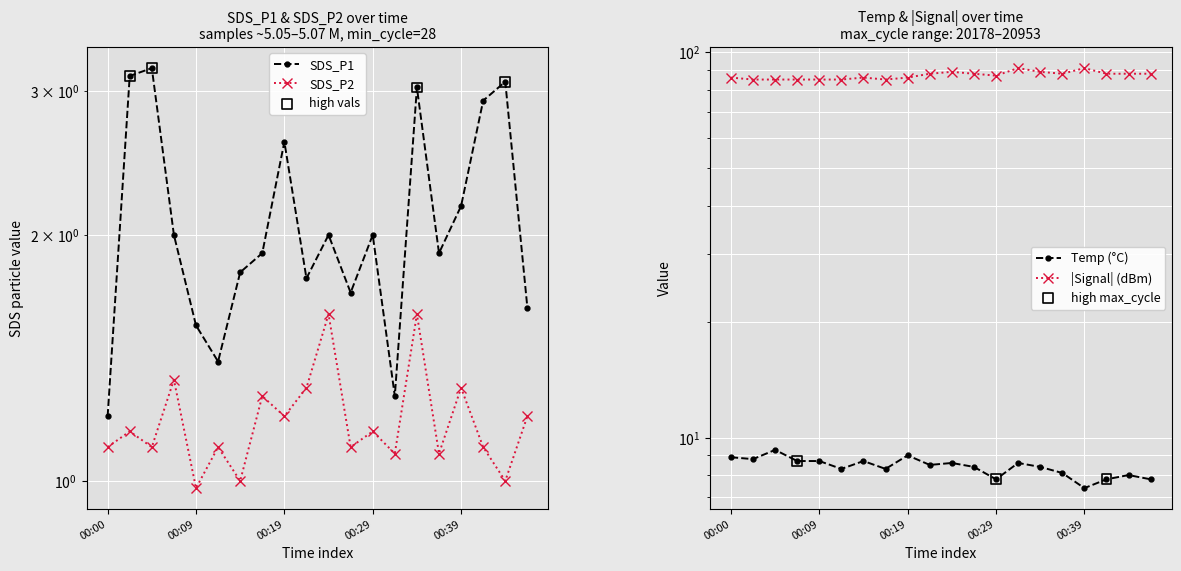

Which series has the largest total across all categories?

Signal